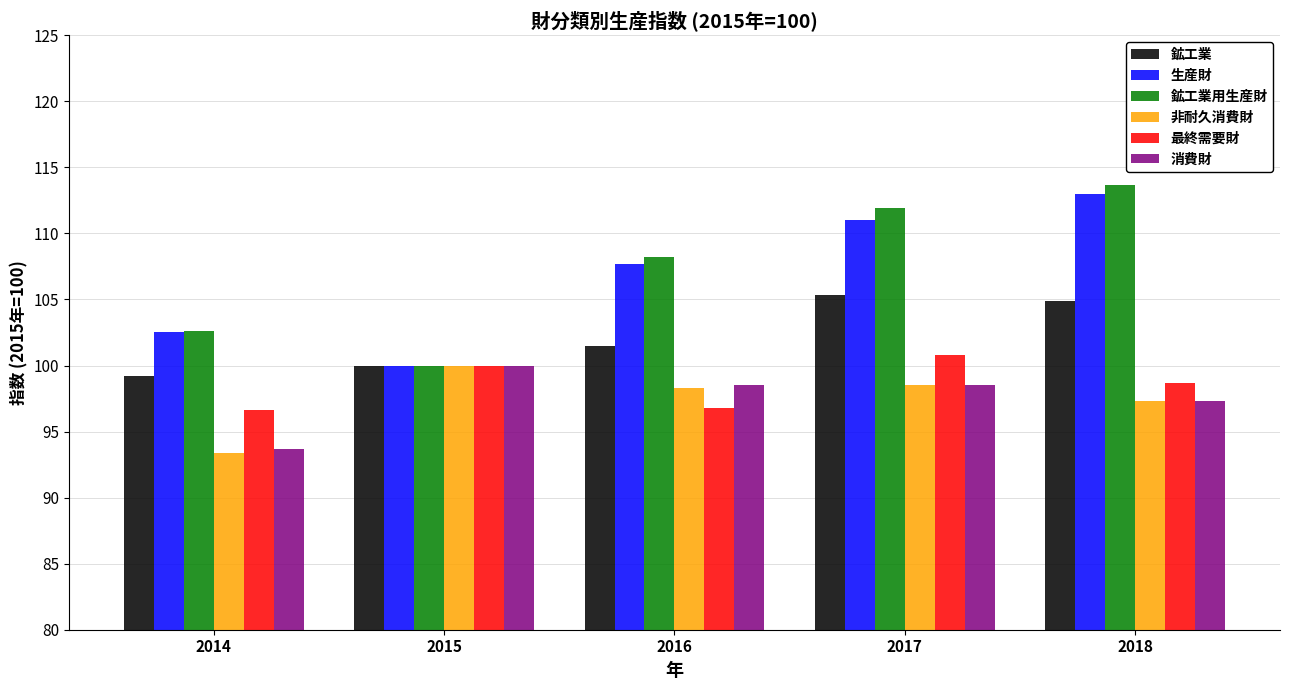

Which series changed the most between 2015 and 2016?

鉱工業用生産財